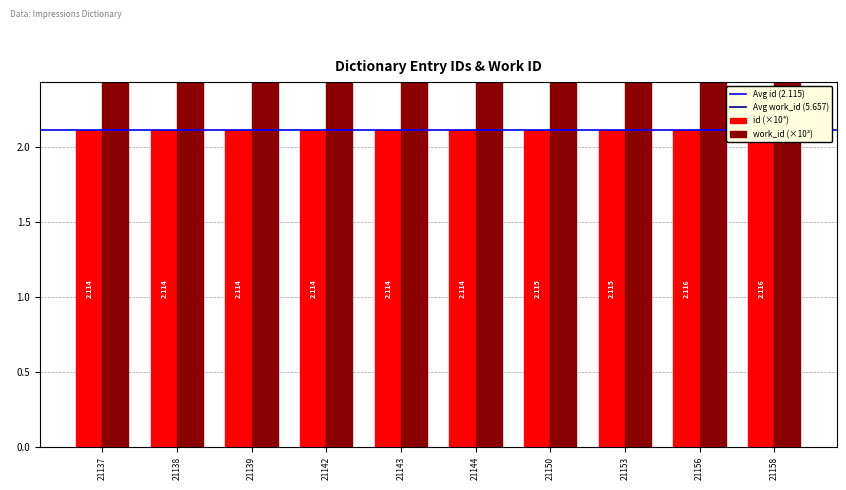

Rank the categories by value from lowest to highest.

21137, 21138, 21139, 21142, 21143, 21144, 21150, 21153, 21156, 21158